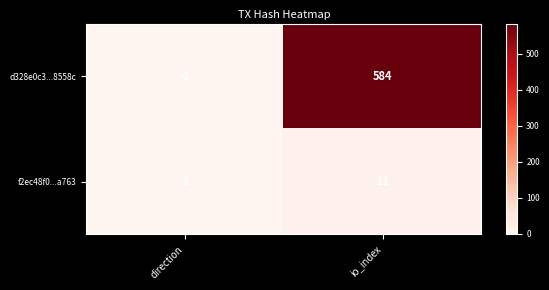

What is the sum of the f2ec48f0...a763 values at io_index and direction?

12